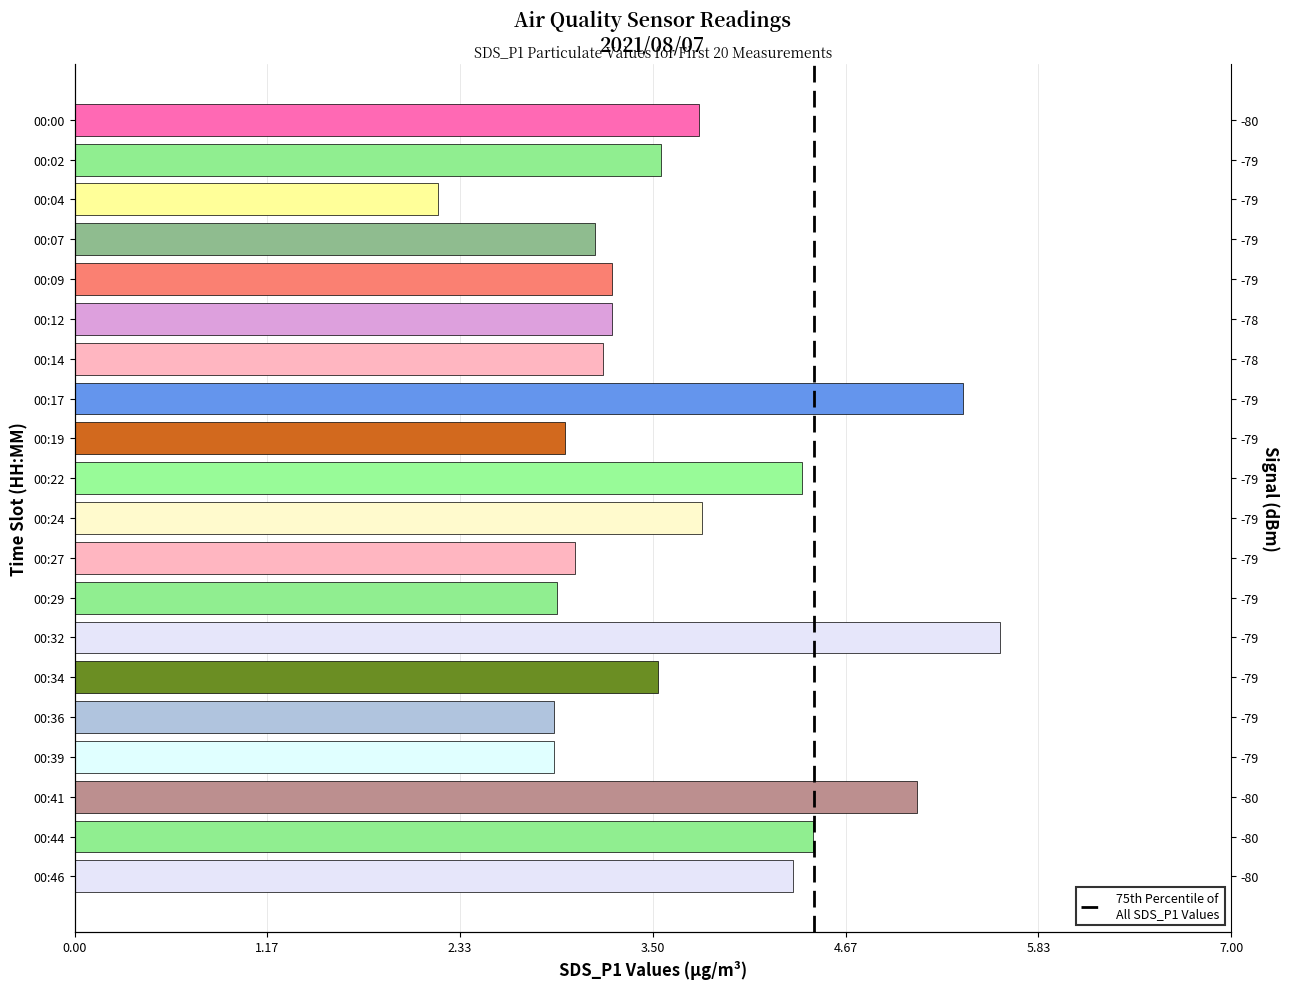

What is the difference between the maximum and minimum values?

3.4